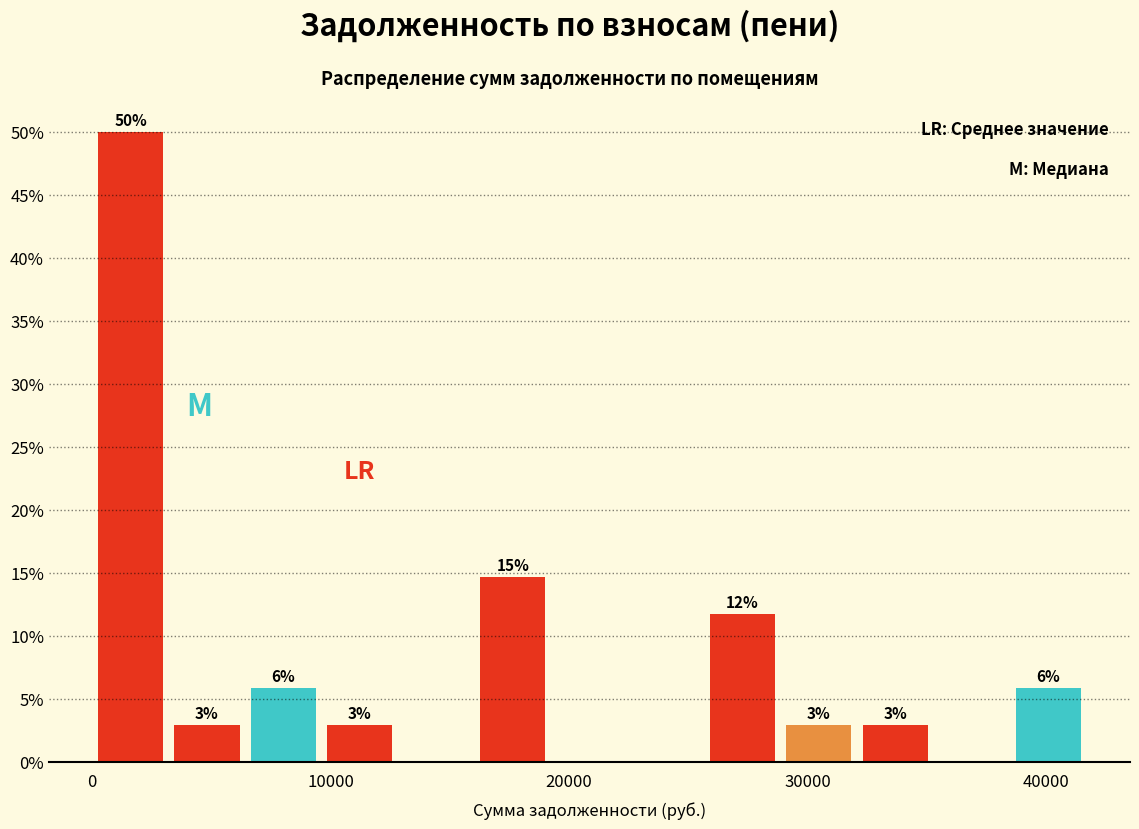

Read against the x-axis, roughly where is the centre of the tallest bar?

2000